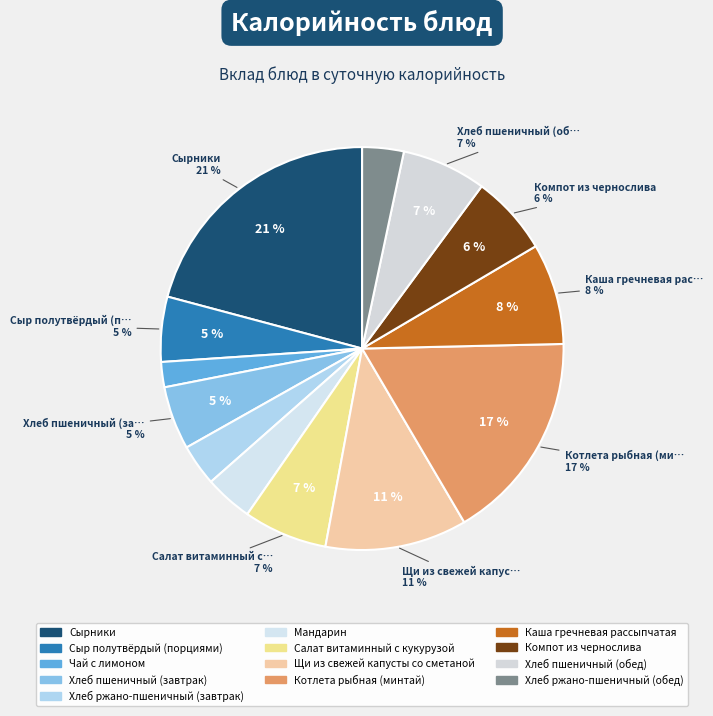

Is there any slice that represents more than half of the pie?

No